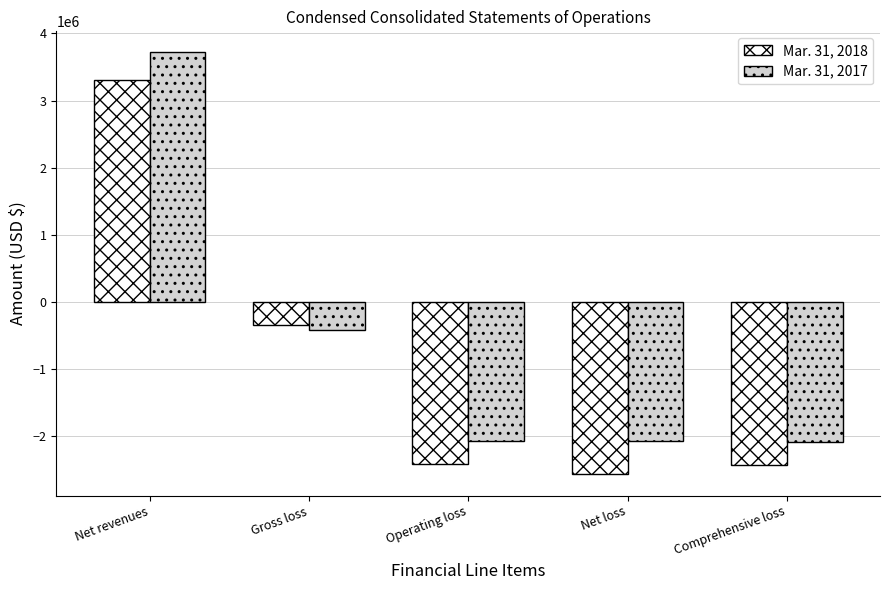

What are all the series names shown in the legend?

Mar. 31, 2018, Mar. 31, 2017